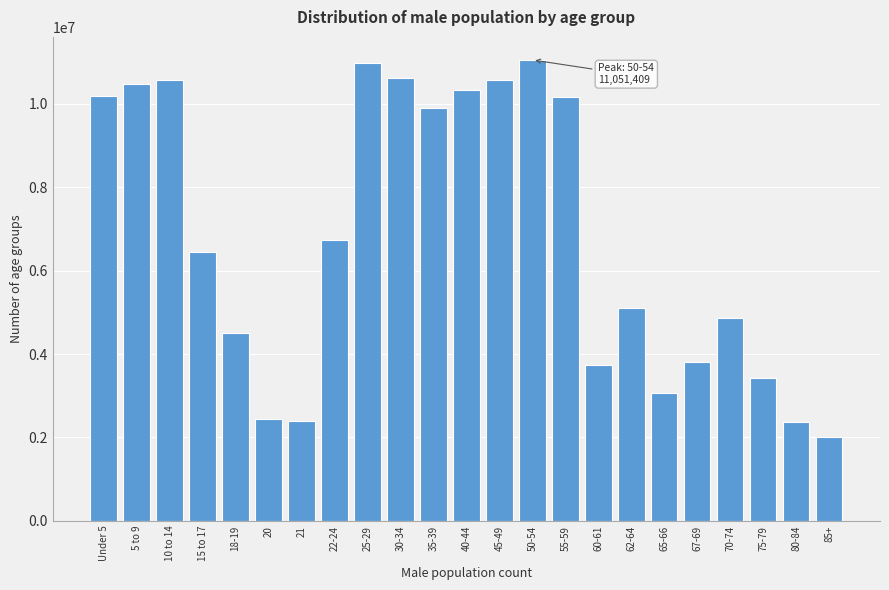

What is the maximum value shown in the chart?

11051409